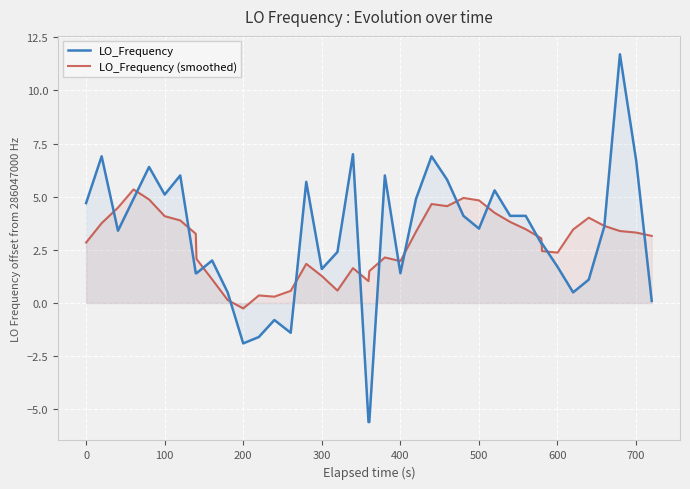

How many times do LO_Frequency and LO_Frequency (smoothed) cross each other?

17